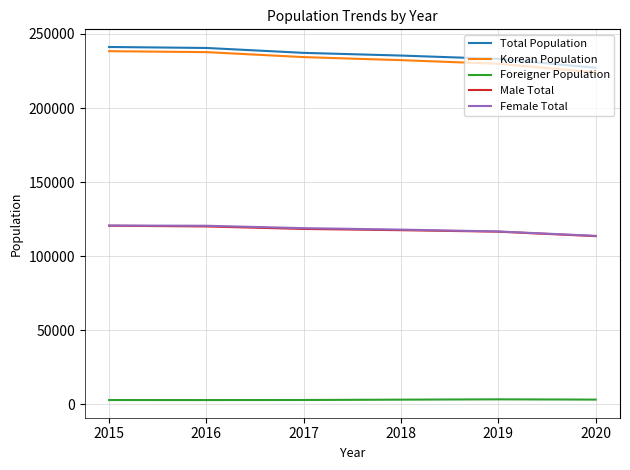

True or false: Total Population and Korean Population cross at least once.

False